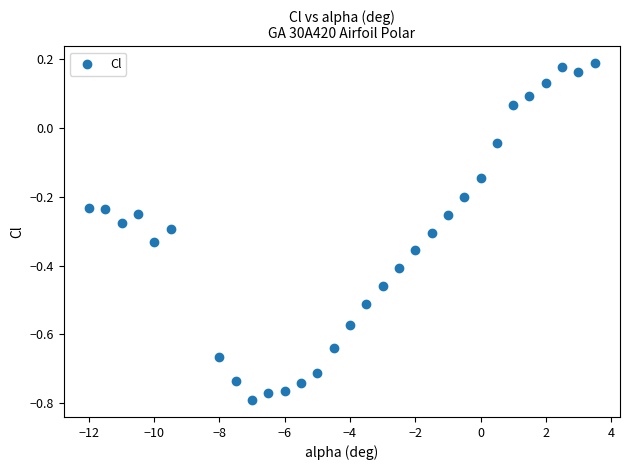

What is the range of Y values (max minus min)?

1.0